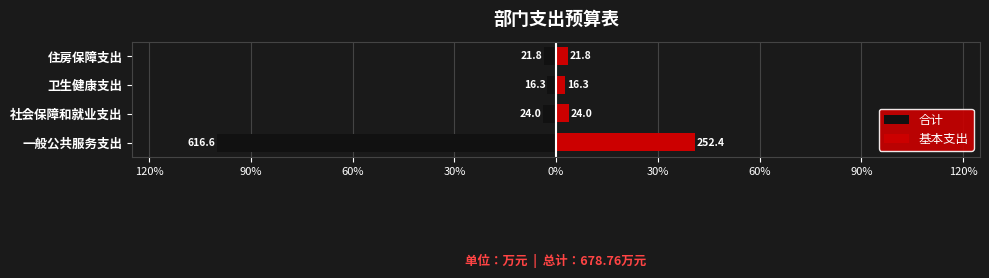

What are all the series names shown in the legend?

合计, 基本支出